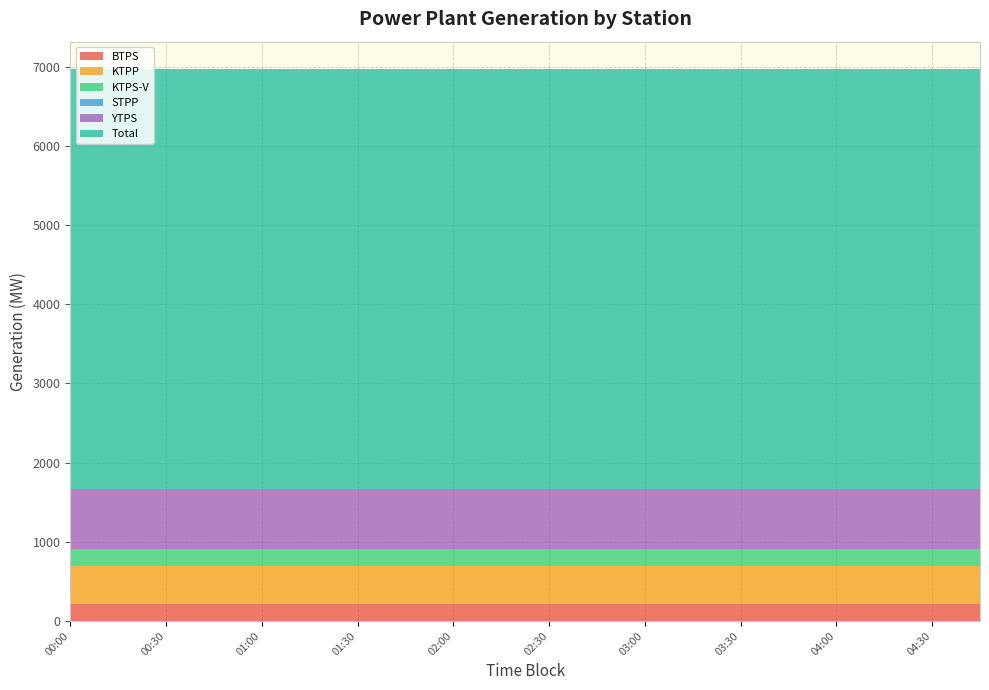

Reading left to right, transcribe all the data shown in this chart.

BTPS: 00:00=220.0	00:15=220.0	00:30=220.0	00:45=220.0	01:00=220.0	01:15=220.0	01:30=220.0	01:45=220.0	02:00=220.0	02:15=220.0	02:30=220.0	02:45=220.0	03:00=220.0	03:15=220.0	03:30=220.0	03:45=220.0	04:00=220.0	04:15=220.0	04:30=220.0	04:45=220.0
KTPP: 00:00=475.0	00:15=475.0	00:30=475.0	00:45=475.0	01:00=475.0	01:15=475.0	01:30=475.0	01:45=475.0	02:00=475.0	02:15=475.0	02:30=475.0	02:45=475.0	03:00=475.0	03:15=475.0	03:30=475.0	03:45=475.0	04:00=475.0	04:15=475.0	04:30=475.0	04:45=475.0
KTPS-V: 00:00=210.0	00:15=210.0	00:30=210.0	00:45=210.0	01:00=210.0	01:15=210.0	01:30=210.0	01:45=210.0	02:00=210.0	02:15=210.0	02:30=210.0	02:45=210.0	03:00=210.0	03:15=210.0	03:30=210.0	03:45=210.0	04:00=210.0	04:15=210.0	04:30=210.0	04:45=210.0
STPP: 00:00=0.0	00:15=0.0	00:30=0.0	00:45=0.0	01:00=0.0	01:15=0.0	01:30=0.0	01:45=0.0	02:00=0.0	02:15=0.0	02:30=0.0	02:45=0.0	03:00=0.0	03:15=0.0	03:30=0.0	03:45=0.0	04:00=0.0	04:15=0.0	04:30=0.0	04:45=0.0
YTPS: 00:00=758.0	00:15=758.0	00:30=758.0	00:45=758.0	01:00=758.0	01:15=758.0	01:30=758.0	01:45=758.0	02:00=758.0	02:15=758.0	02:30=758.0	02:45=758.0	03:00=758.0	03:15=758.0	03:30=758.0	03:45=758.0	04:00=758.0	04:15=758.0	04:30=758.0	04:45=758.0
Total: 00:00=5303.5	00:15=5303.5	00:30=5303.5	00:45=5303.5	01:00=5303.5	01:15=5303.5	01:30=5303.5	01:45=5303.5	02:00=5303.5	02:15=5303.5	02:30=5303.5	02:45=5303.5	03:00=5303.5	03:15=5303.5	03:30=5303.5	03:45=5303.5	04:00=5303.5	04:15=5303.5	04:30=5303.5	04:45=5303.5